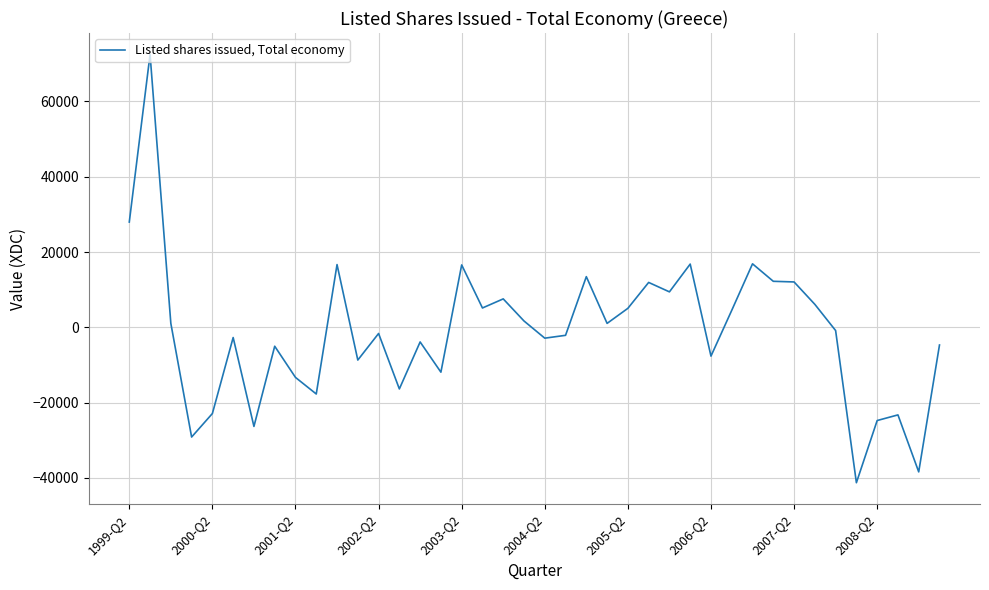

What is the maximum value shown in the chart?

72471.6